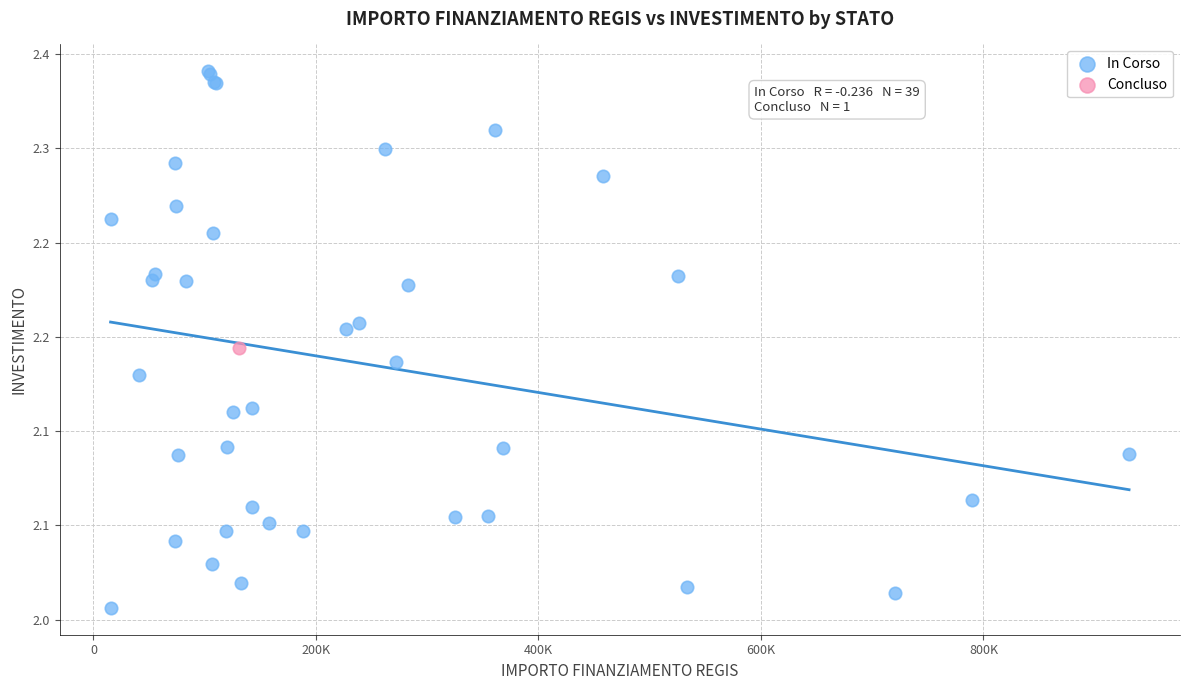

What are all the series names shown in the legend?

In Corso, Concluso